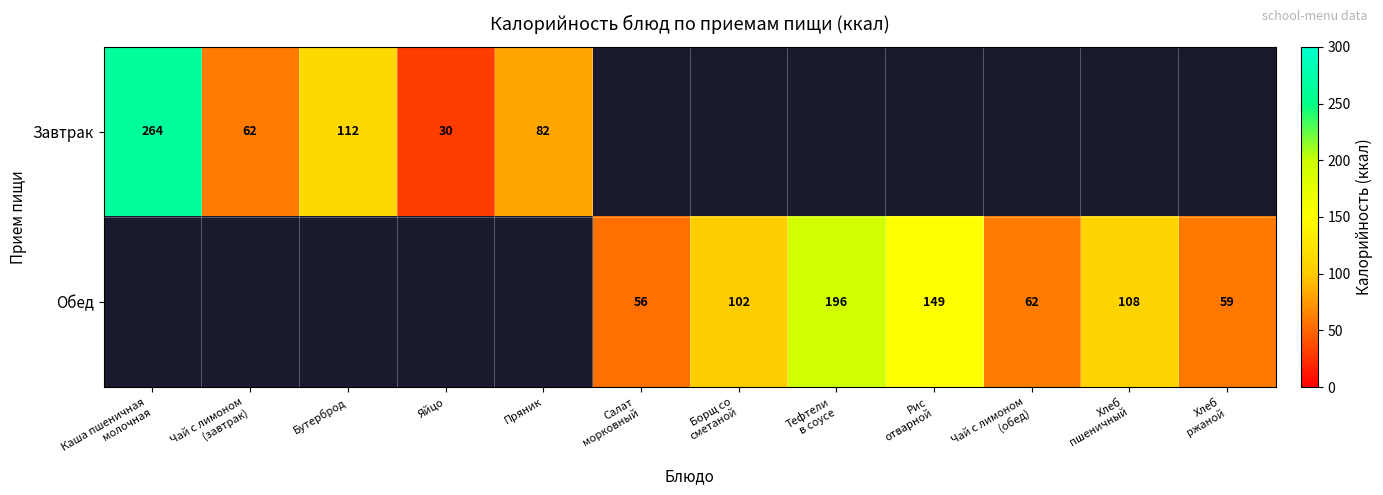

How many series are shown in this chart?

2